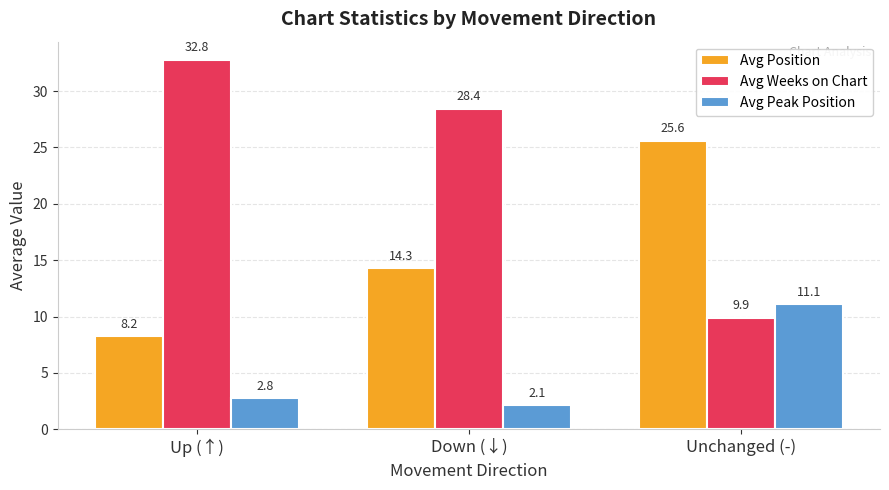

What is the sum of all Avg Peak Position values?

16.0